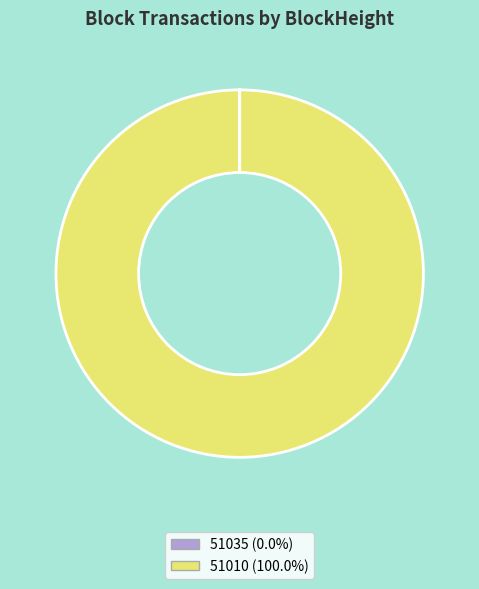

Which slice represents more than half of the pie?

51010